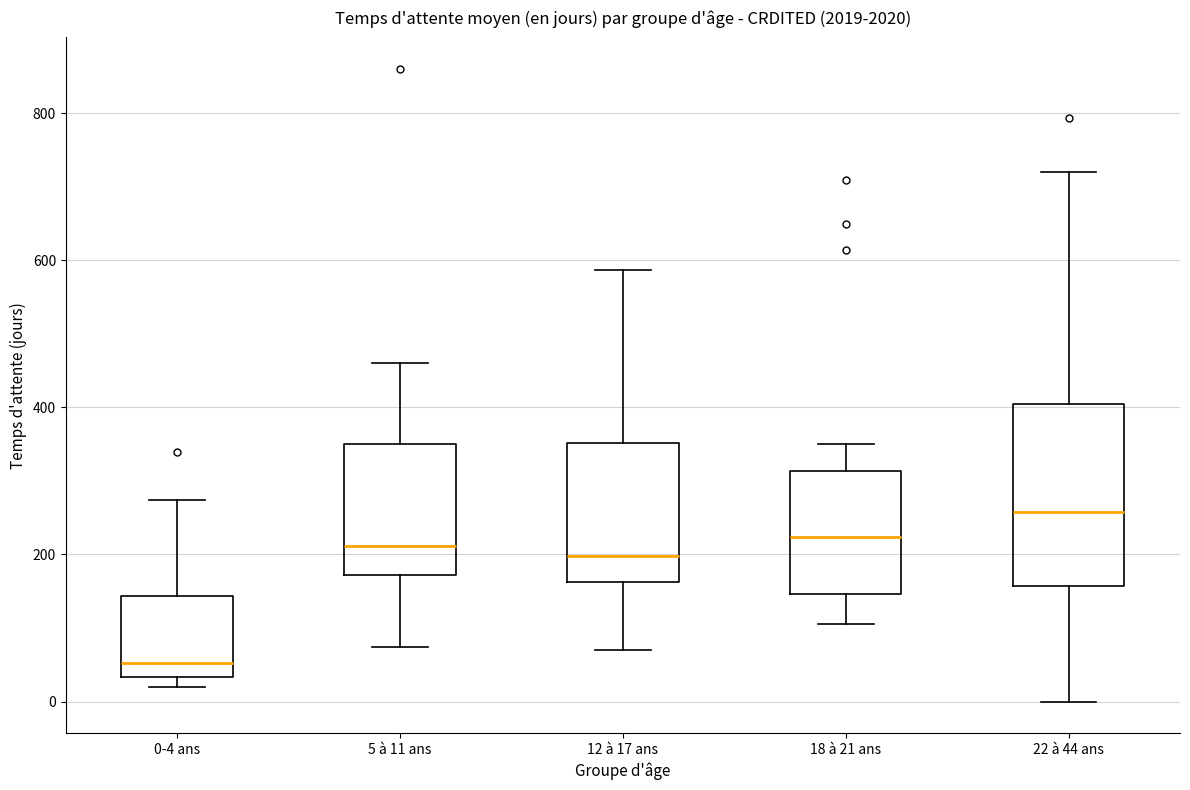

Reading left to right, transcribe this box plot: for each box, give where its median line is, the range the box spans, and where its two whiskers end, as read against the y-axis. The values are not printed on the chart, so give them approximately, as read against the axis.

0-4 ans: median 60, box 40 to 140, whiskers 20 to 280
5 à 11 ans: median 220, box 180 to 360, whiskers 80 to 460
12 à 17 ans: median 200, box 160 to 360, whiskers 60 to 580
18 à 21 ans: median 220, box 140 to 320, whiskers 100 to 360
22 à 44 ans: median 260, box 160 to 400, whiskers 0 to 720